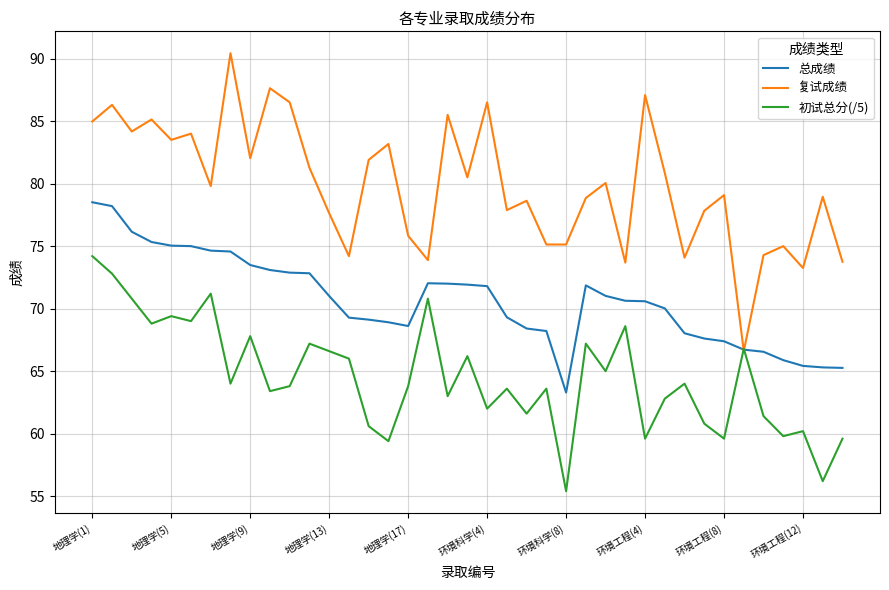

Does the chart display data point markers on the line(s)?

No